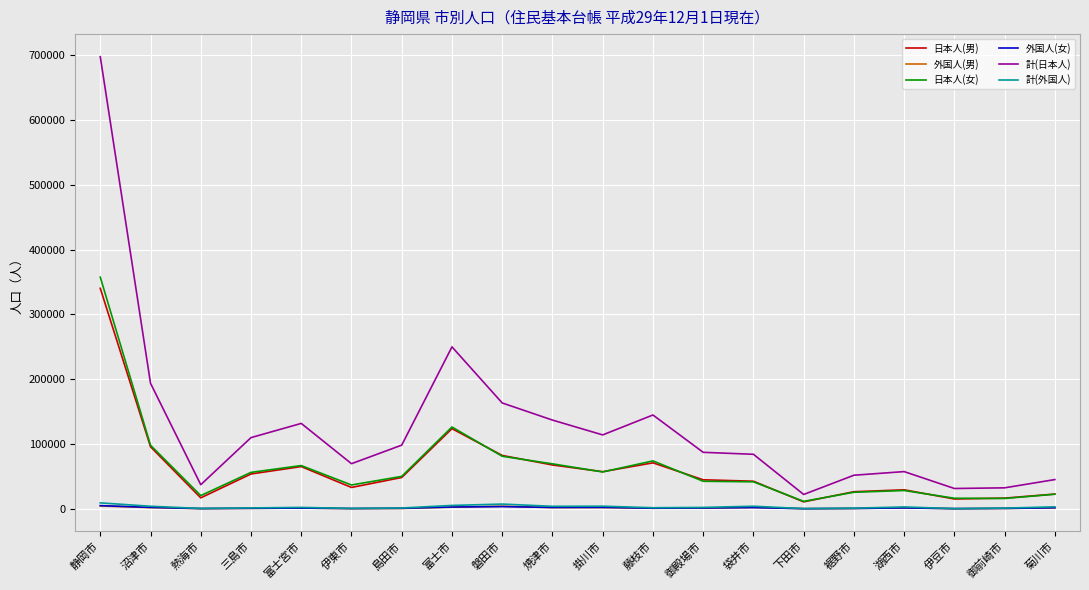

Where does the 計(日本人) series first go above 98179?

静岡市